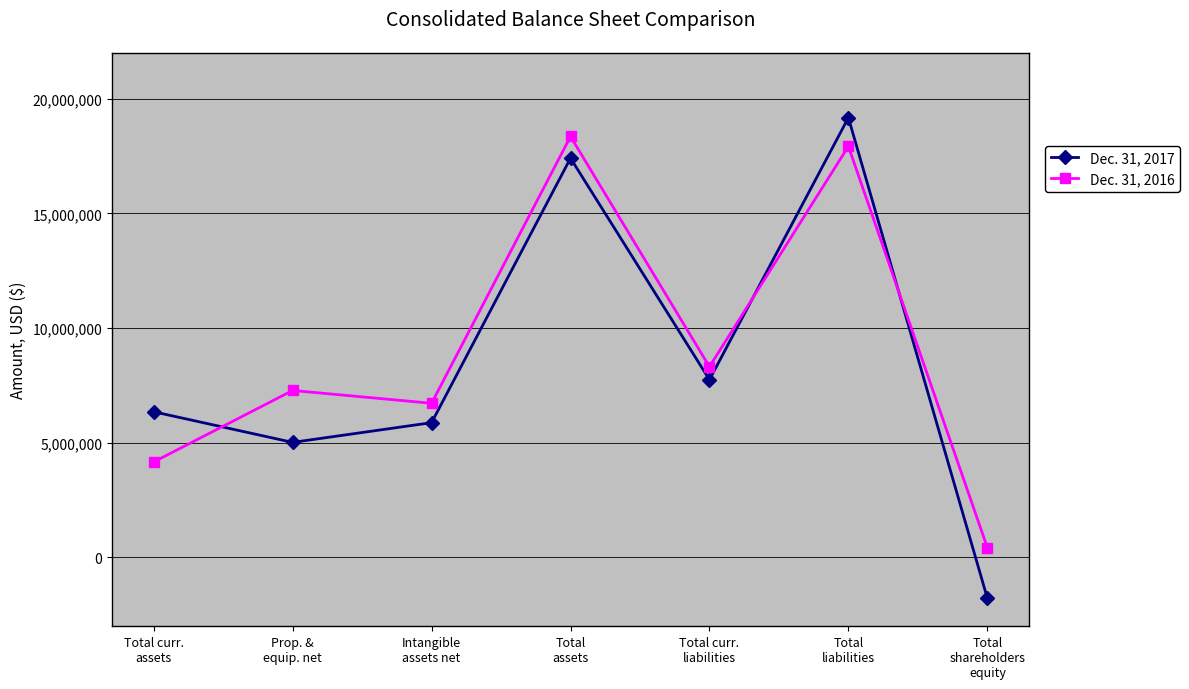

What is the maximum value for Dec. 31, 2016?

18351369